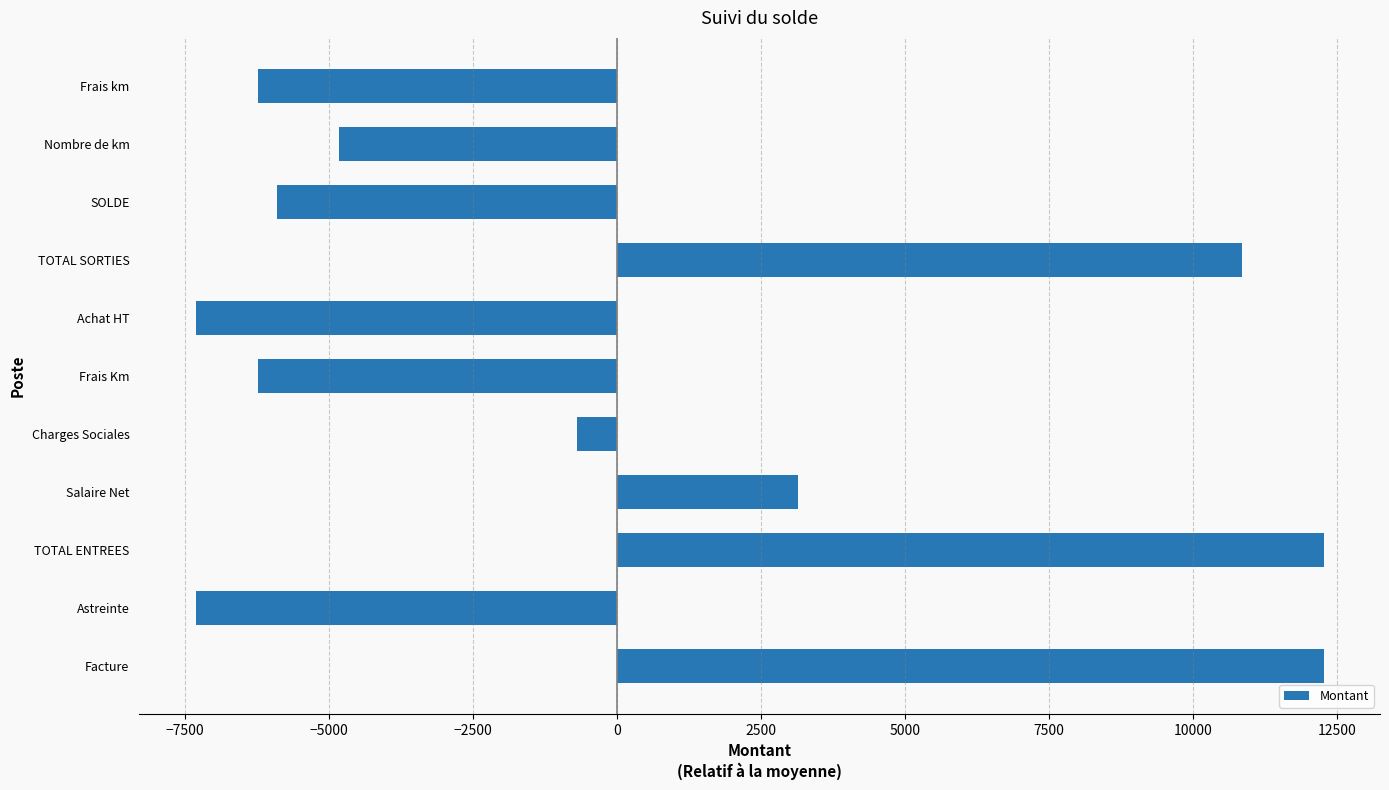

What is the minimum value shown in the chart?

-7318.9